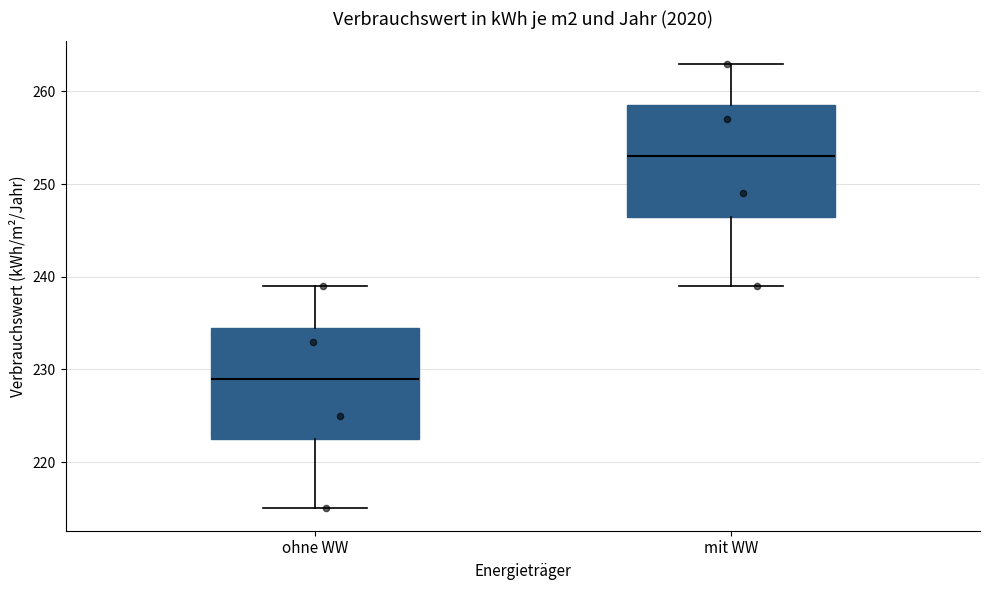

Which box has the highest median line?

mit WW